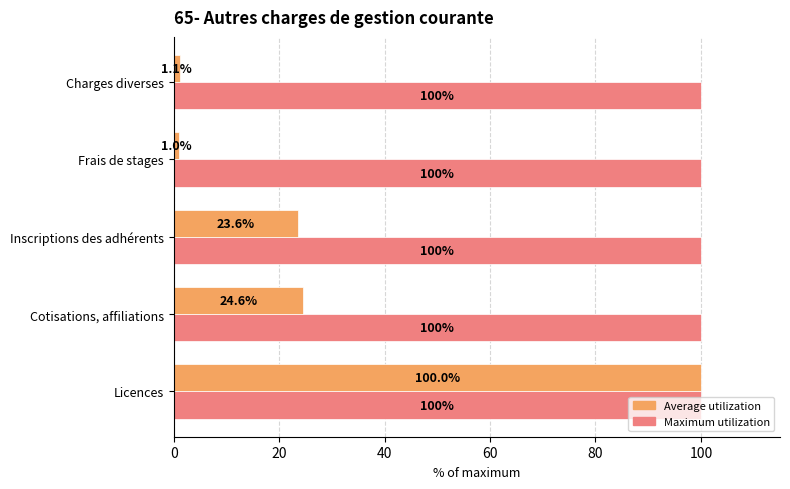

List the series in order of their overall mean, highest first.

Maximum utilization, Average utilization